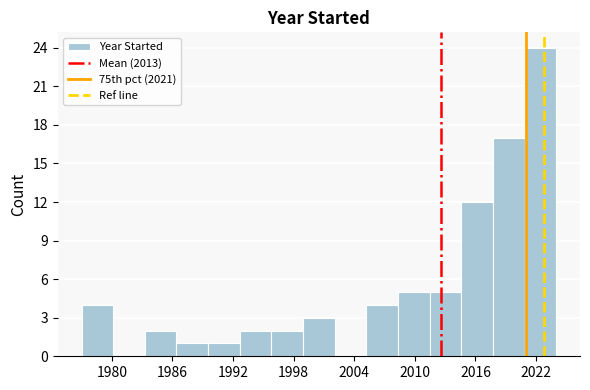

Around what value on the x-axis is the tallest bar? Give the approximate position of its centre, as read against the axis.

2022